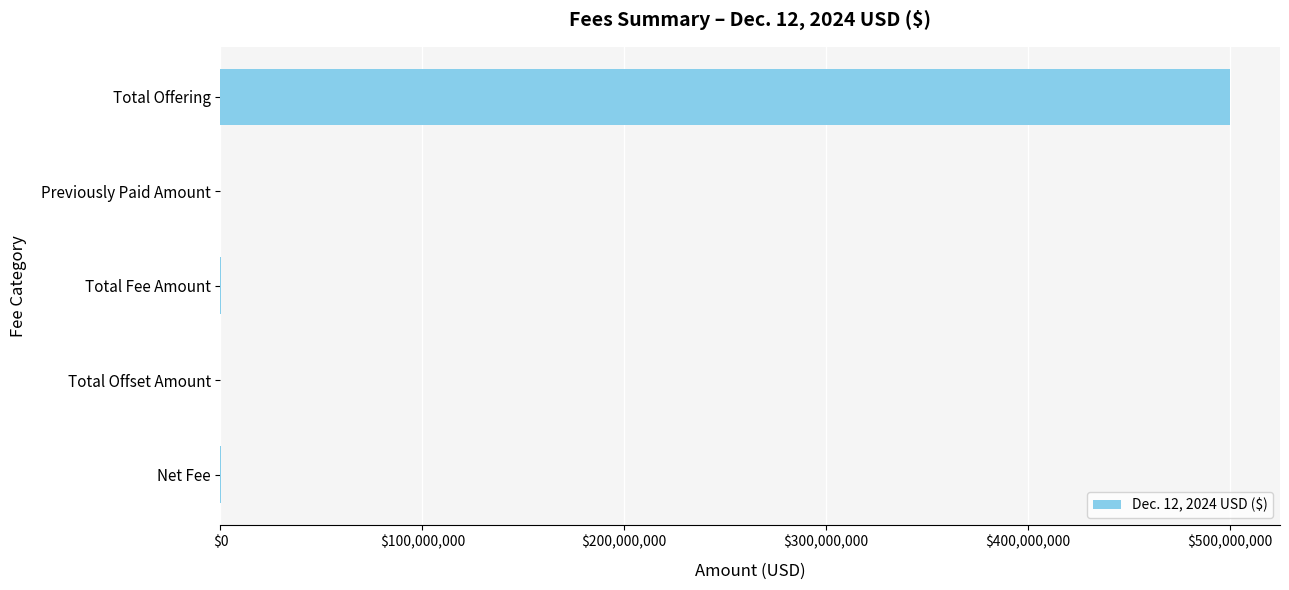

What is the maximum value shown in the chart?

500000000